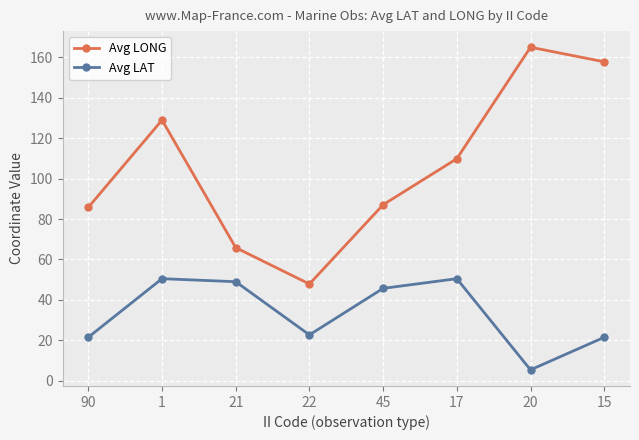

What is the difference between the maximum and minimum values in the Avg LAT series?

45.1